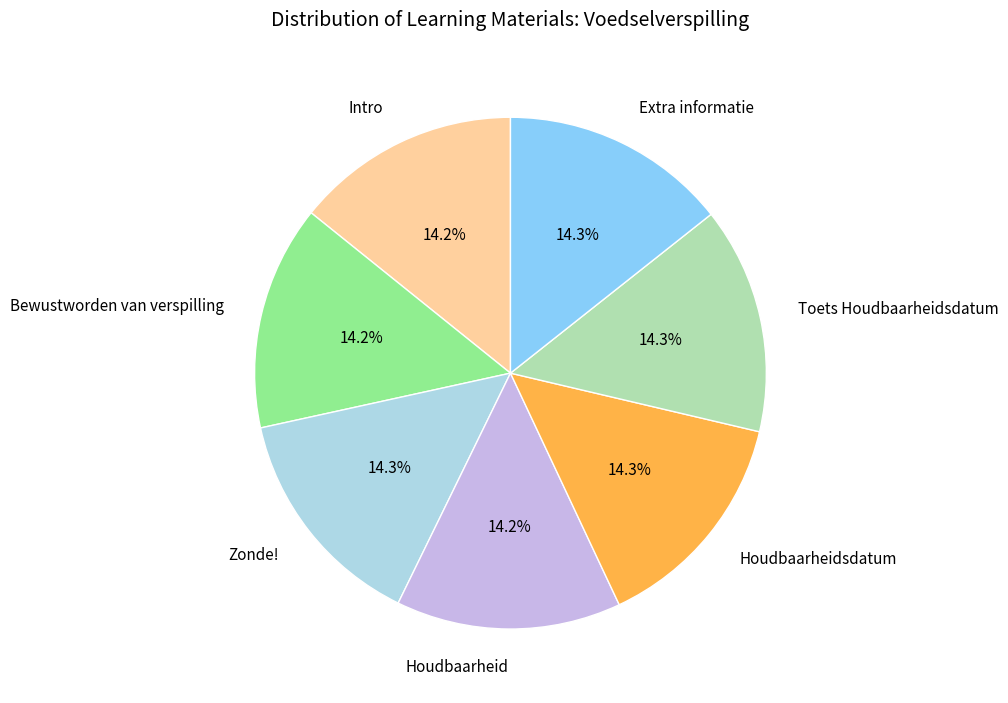

What percentage is NOT represented by Bewustworden van verspilling?

85.8%